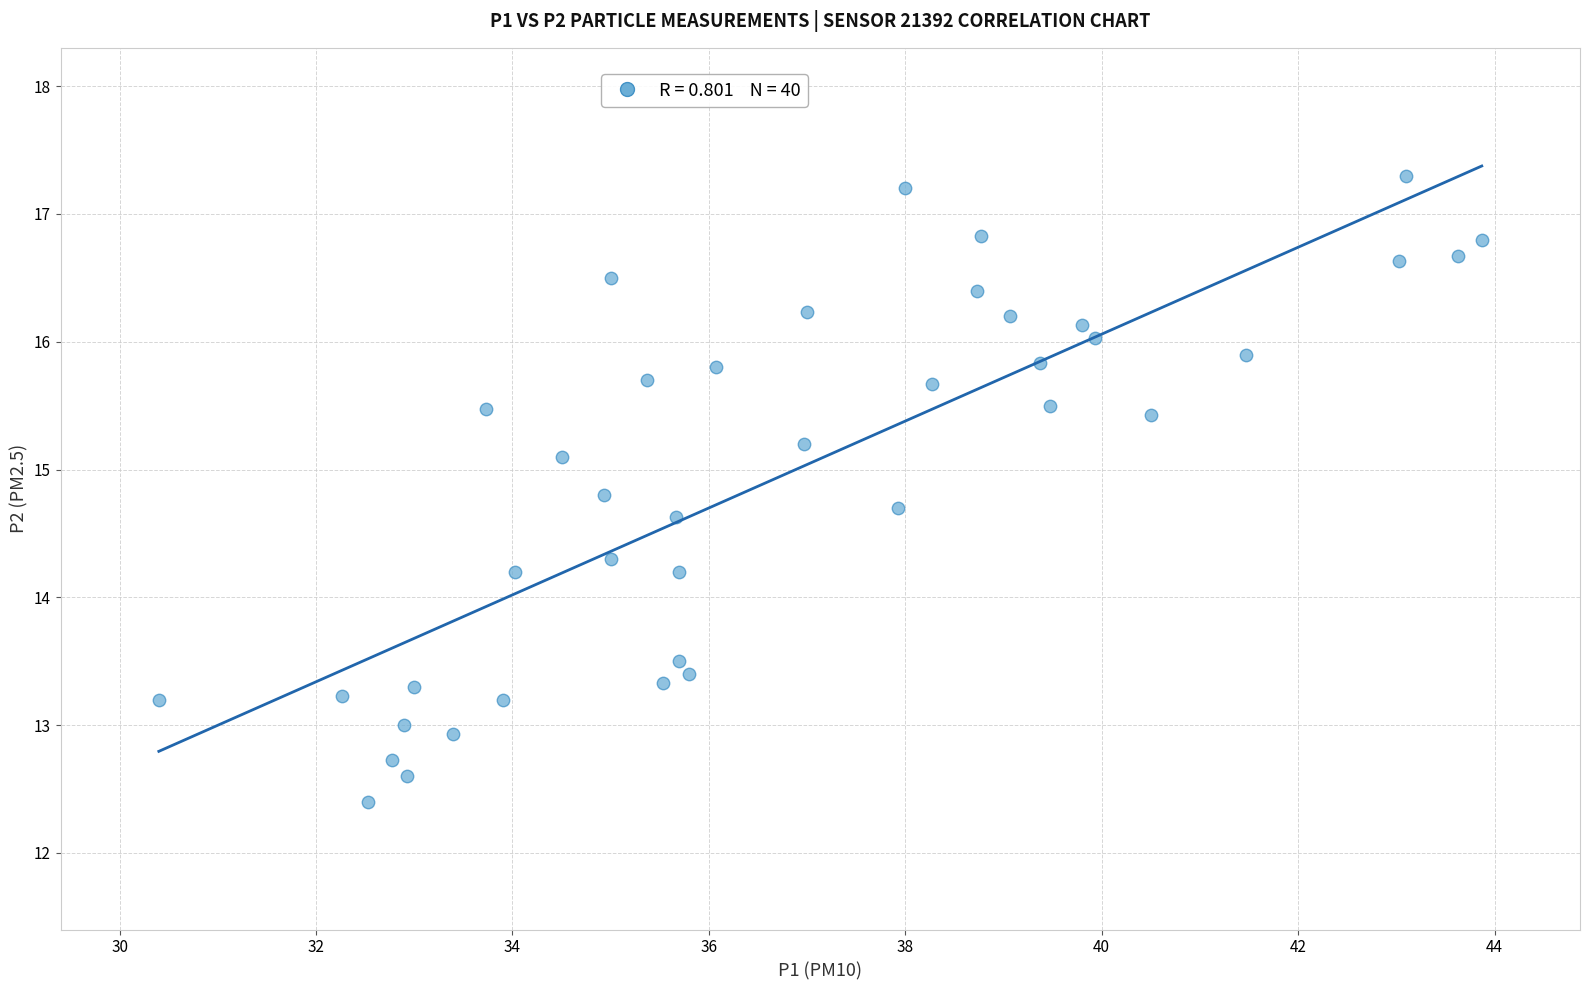

What is the range of X values (max minus min)?

13.5